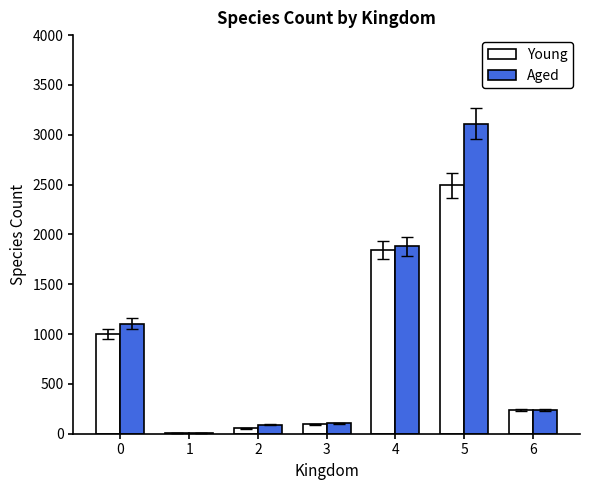

Is the value of Aged at 0 greater than the value of Young at 0?

Yes